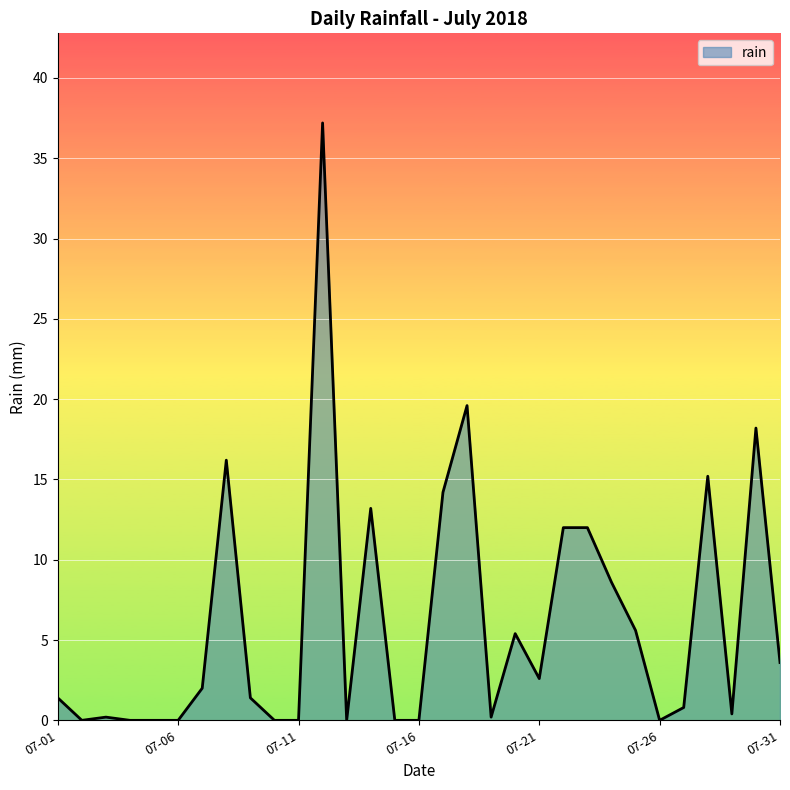

How many lines are shown in the chart?

1